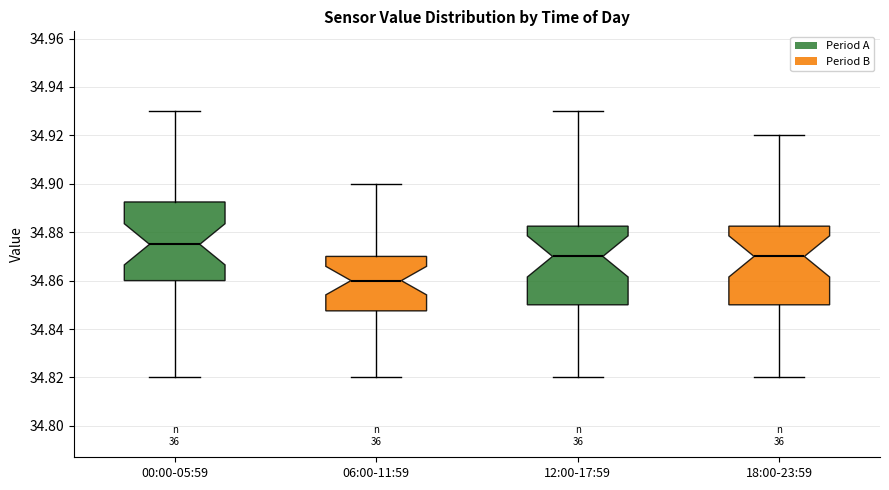

Reading left to right, read every box against the y-axis: the position of its median line, the range the box covers, and the ends of its whiskers. The values are not printed on the chart, so give them approximately, as read against the axis.

00:00-05:59: median 34.876, box 34.860 to 34.892, whiskers 34.820 to 34.930
06:00-11:59: median 34.860, box 34.848 to 34.870, whiskers 34.820 to 34.900
12:00-17:59: median 34.870, box 34.850 to 34.882, whiskers 34.820 to 34.930
18:00-23:59: median 34.870, box 34.850 to 34.882, whiskers 34.820 to 34.920